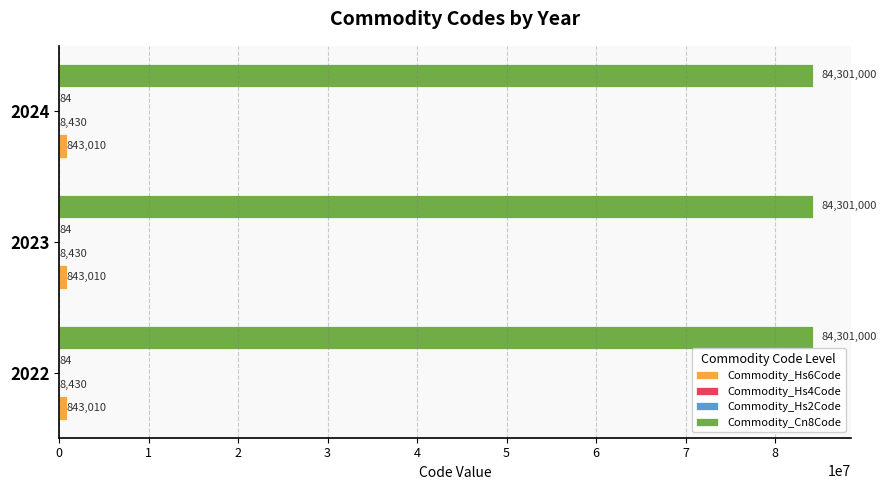

What is the total value across all series at 2022?

85152524